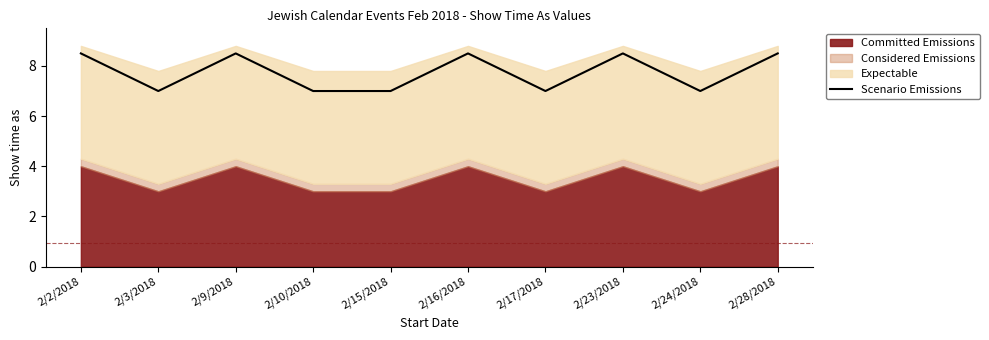

What is the value of the 10th point from the left?

8.5